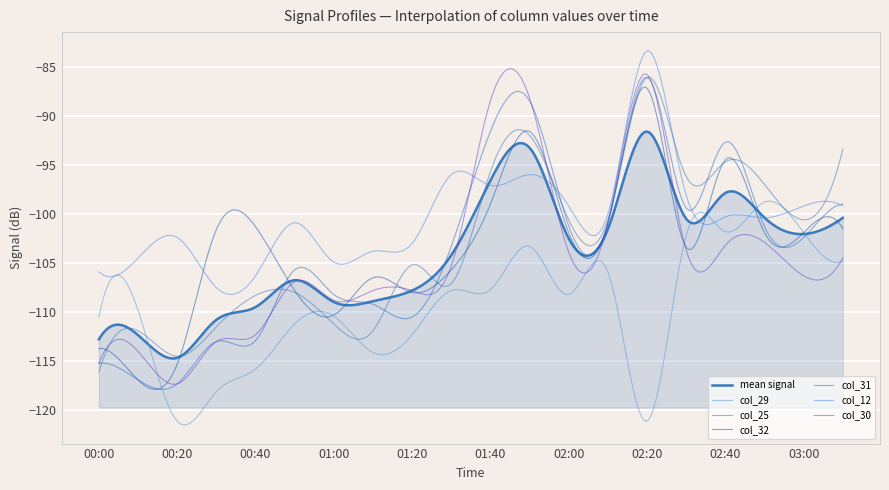

True or false: col_29 and col_12 cross at least once.

True